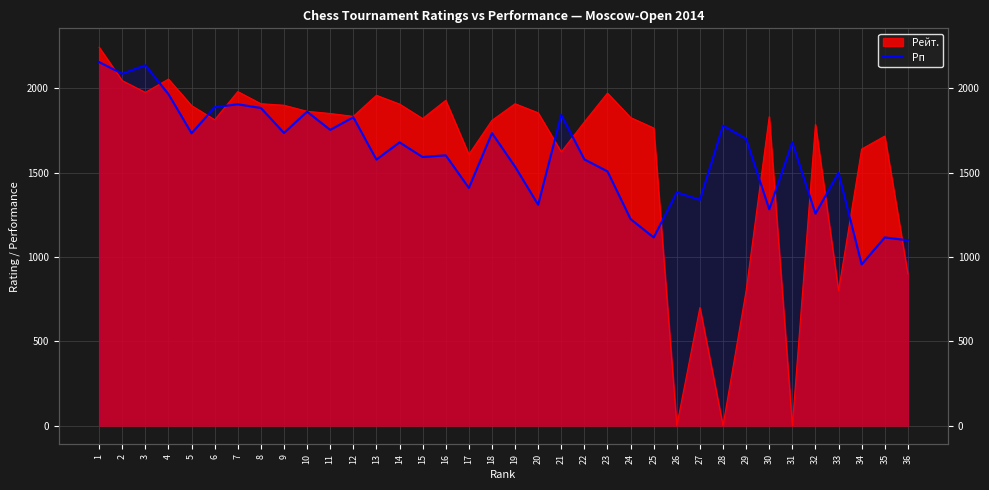

Does the chart display data point markers on the line(s)?

No